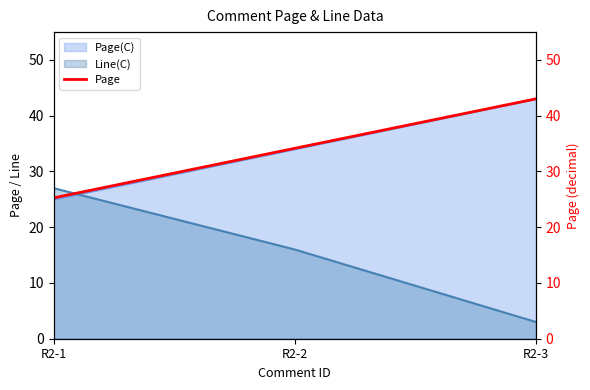

Where is the data nearest to the value 34?

R2-2